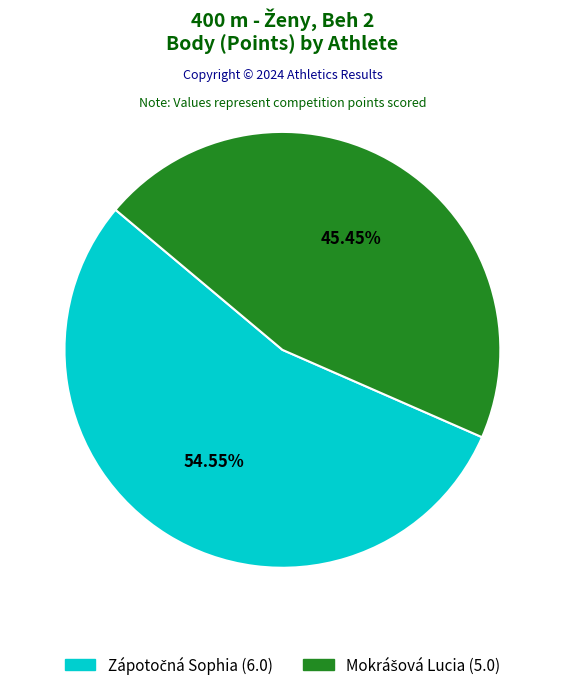

Is there a majority slice in this chart?

Yes